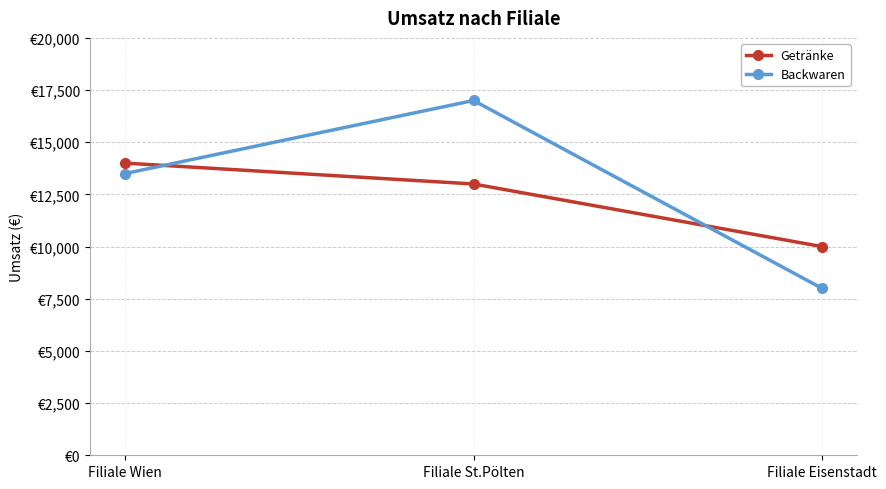

List the series in order of their peak value, highest first.

Backwaren, Getränke